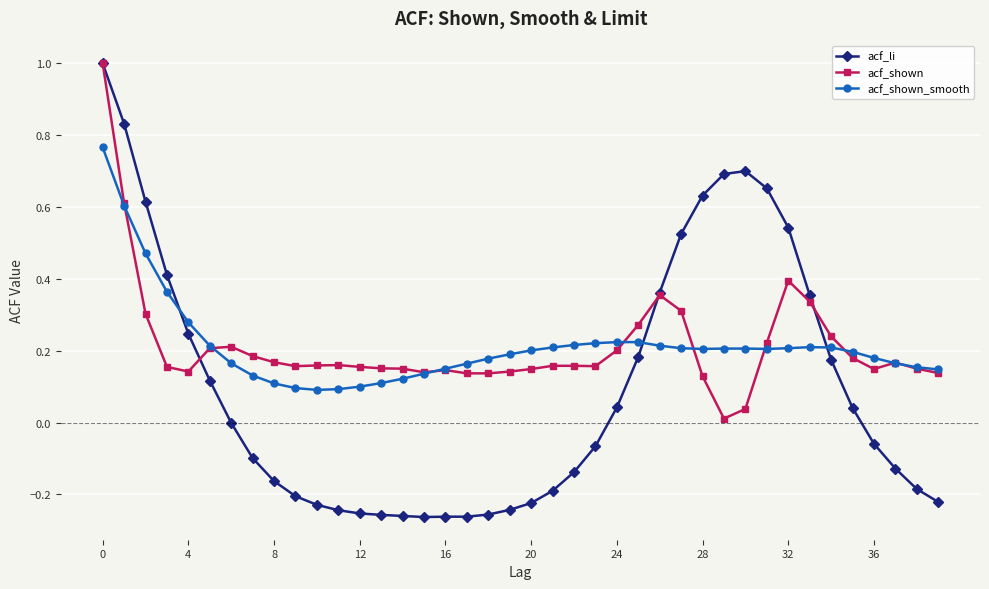

Which series has the largest range (max minus min)?

acf_li